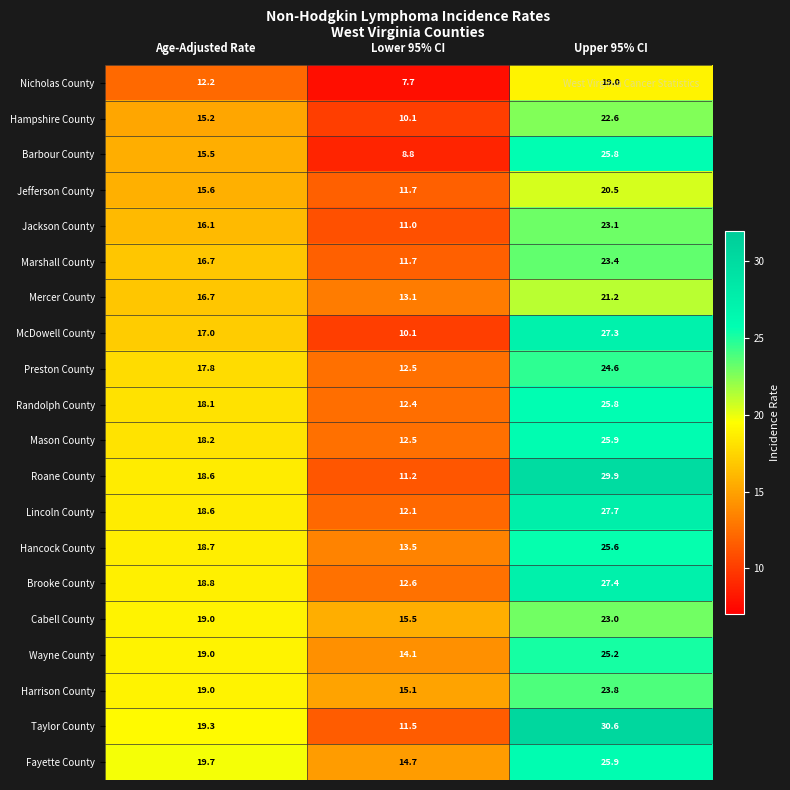

At which label is Marshall County closest to 17?

Age-Adjusted Rate